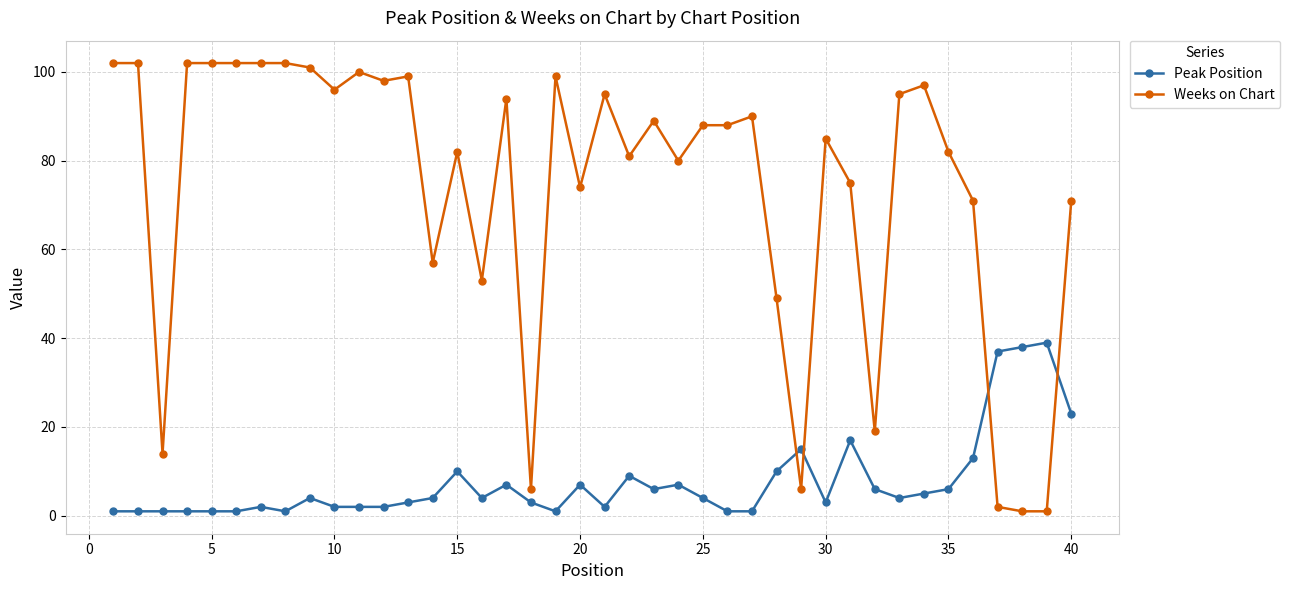

Reading right to left, list all the values displayed in this chart.

Peak Position: 23	39	38	37	13	6	5	4	6	17	3	15	10	1	1	4	7	6	9	2	7	1	3	7	4	10	4	3	2	2	2	4	1	2	1	1	1	1	1	1
Weeks on Chart: 71	1	1	2	71	82	97	95	19	75	85	6	49	90	88	88	80	89	81	95	74	99	6	94	53	82	57	99	98	100	96	101	102	102	102	102	102	14	102	102